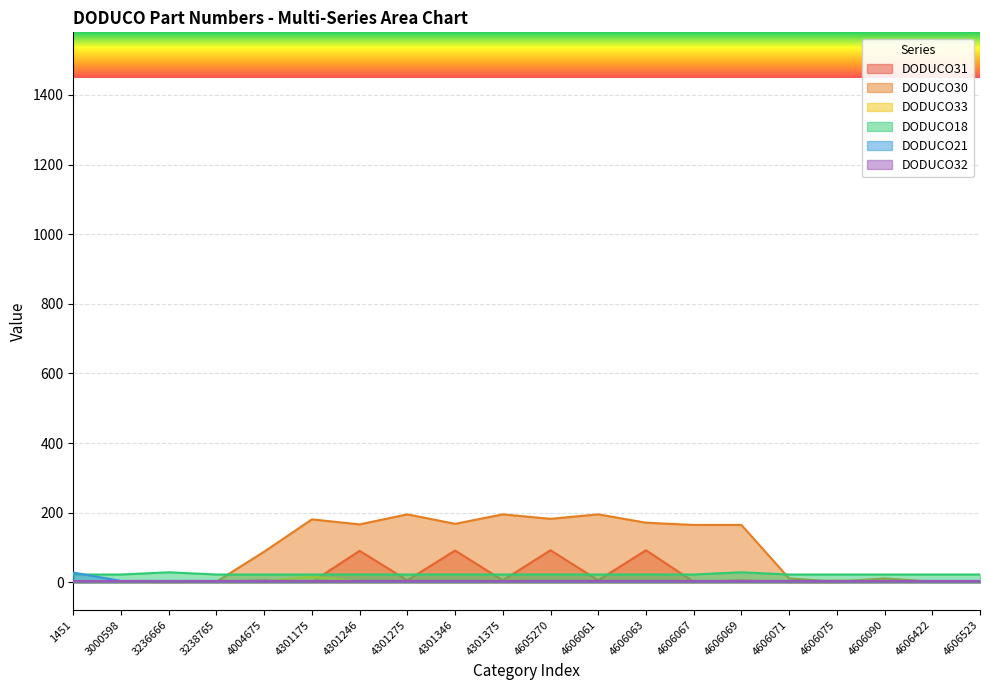

What is the value of the DODUCO31 point at the 10th from the left?

5.6